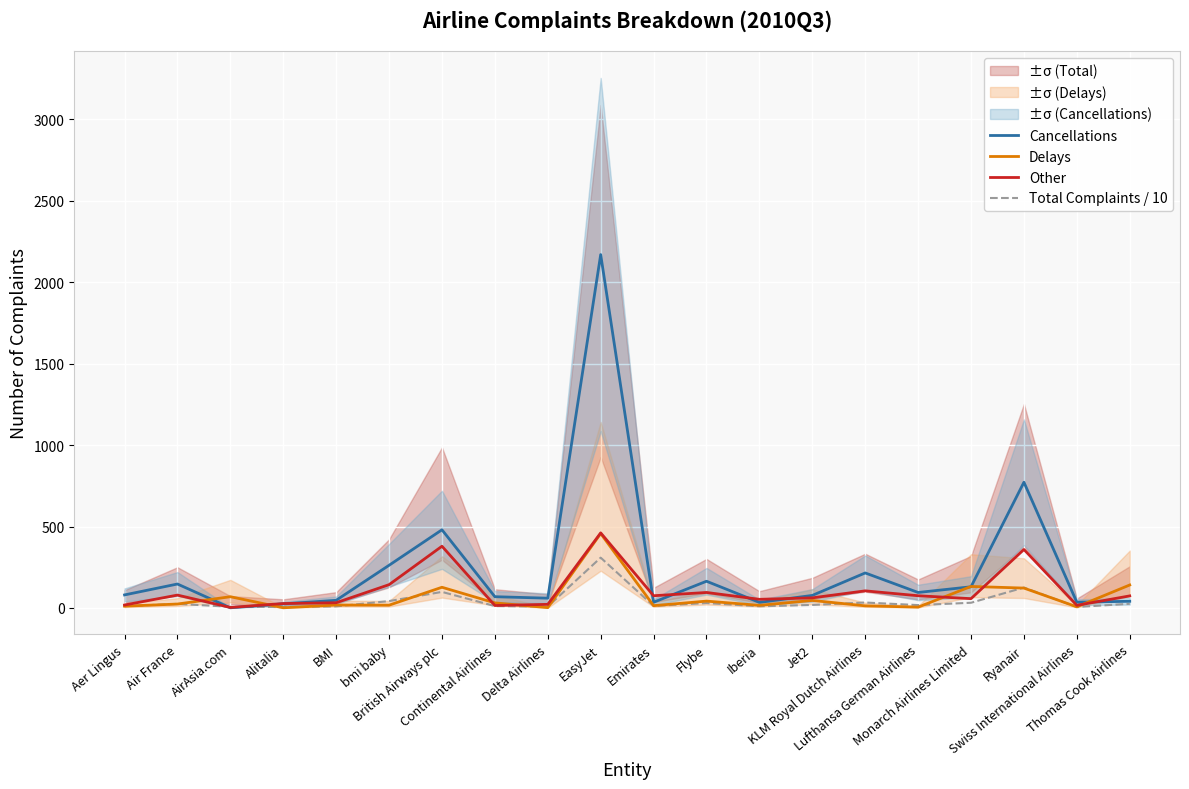

Where is the first local minimum for Other?

AirAsia.com